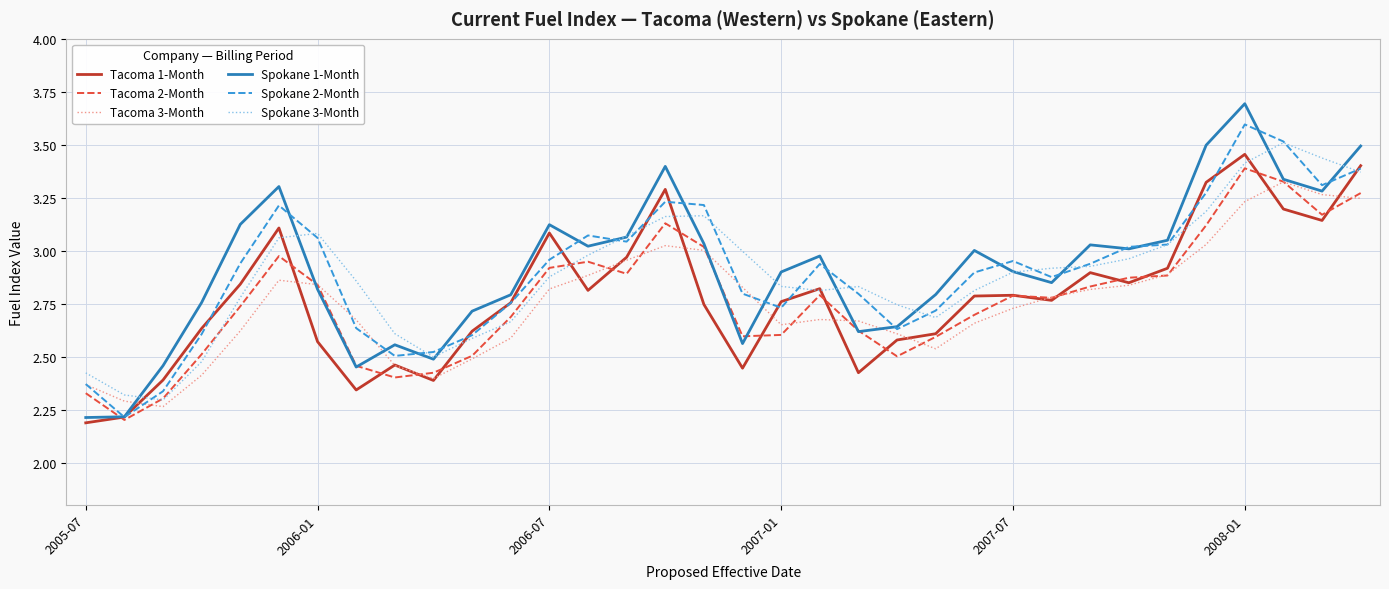

What is the minimum value for Tacoma 2-Month?

2.2